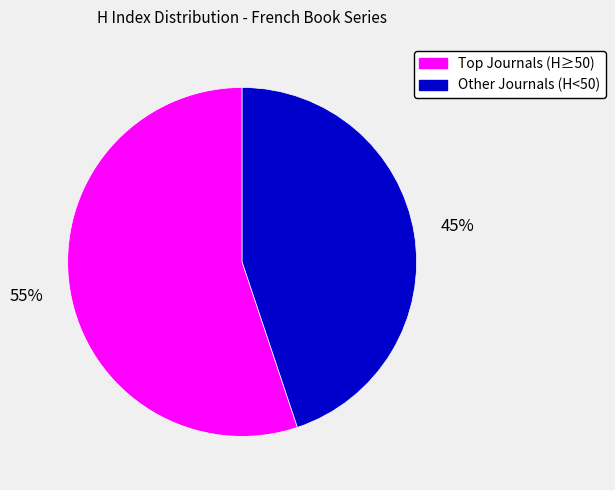

Which category has the biggest portion of the pie?

Top Journals (H≥50)